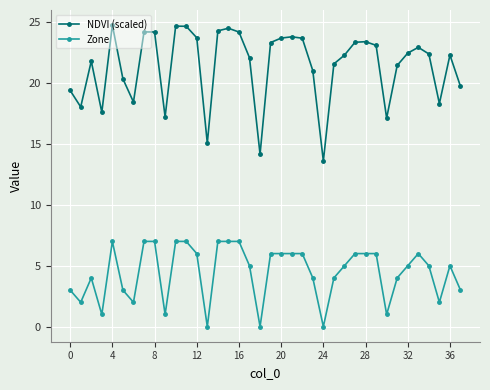

True or false: NDVI (scaled) and Zone intersect in this chart.

False